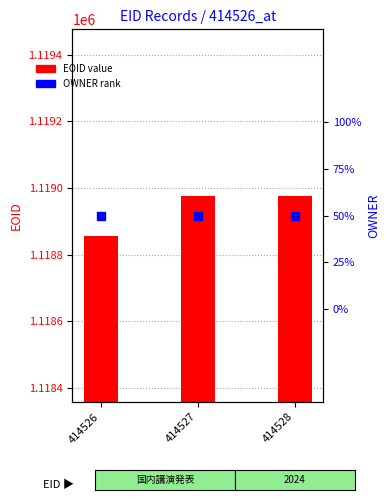

At how many categories does at least one series exceed 569935?

3